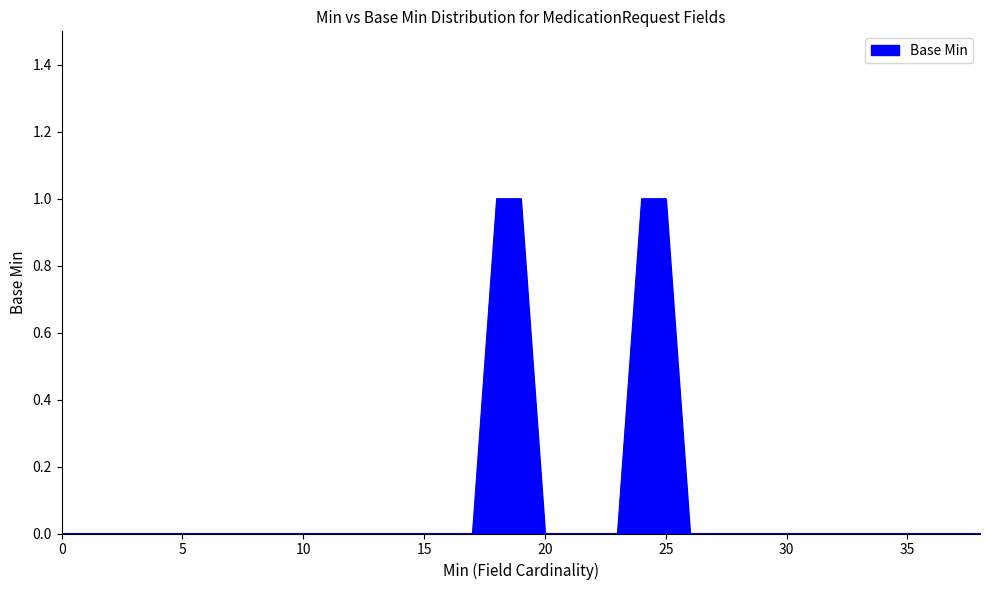

The value at 0 is -1. True or false?

False